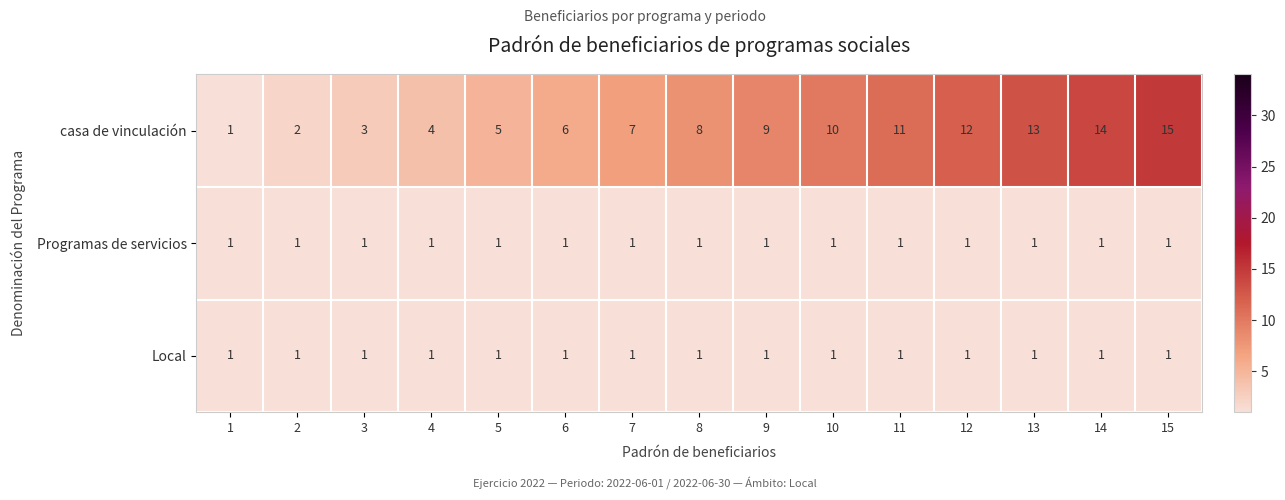

What is the difference between the maximum and second lowest values in the casa de vinculación series?

13